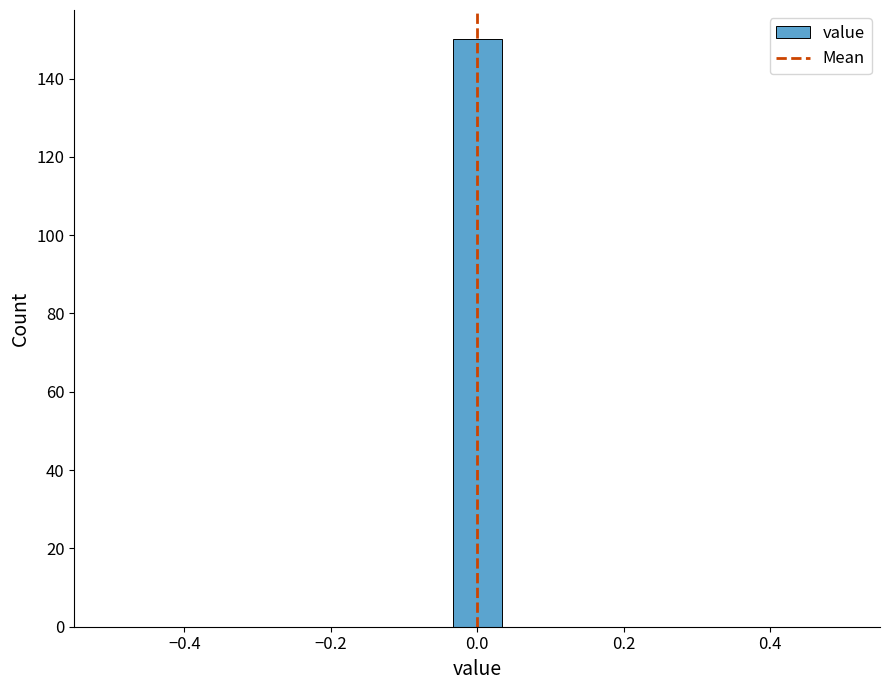

Read against the x-axis, roughly where is the centre of the tallest bar?

0.00